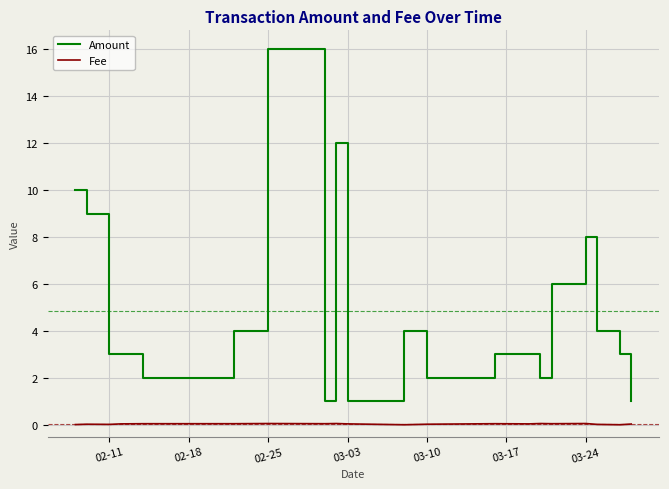

List the series in order of their peak value, lowest first.

Fee, Amount